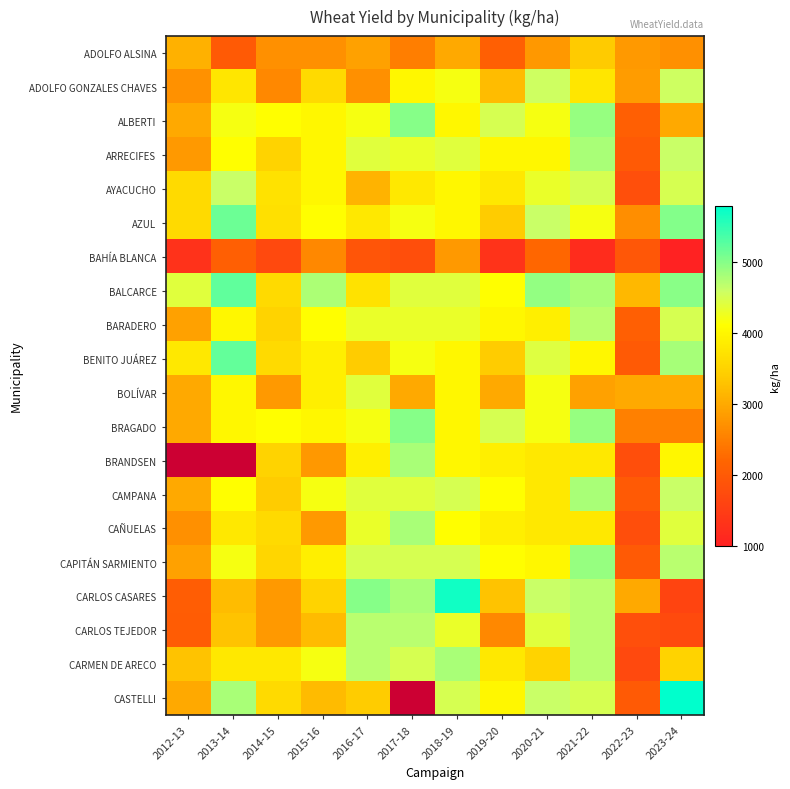

What is the sum of the BALCARCE values at 2012-13 and 2021-22?

9212.4